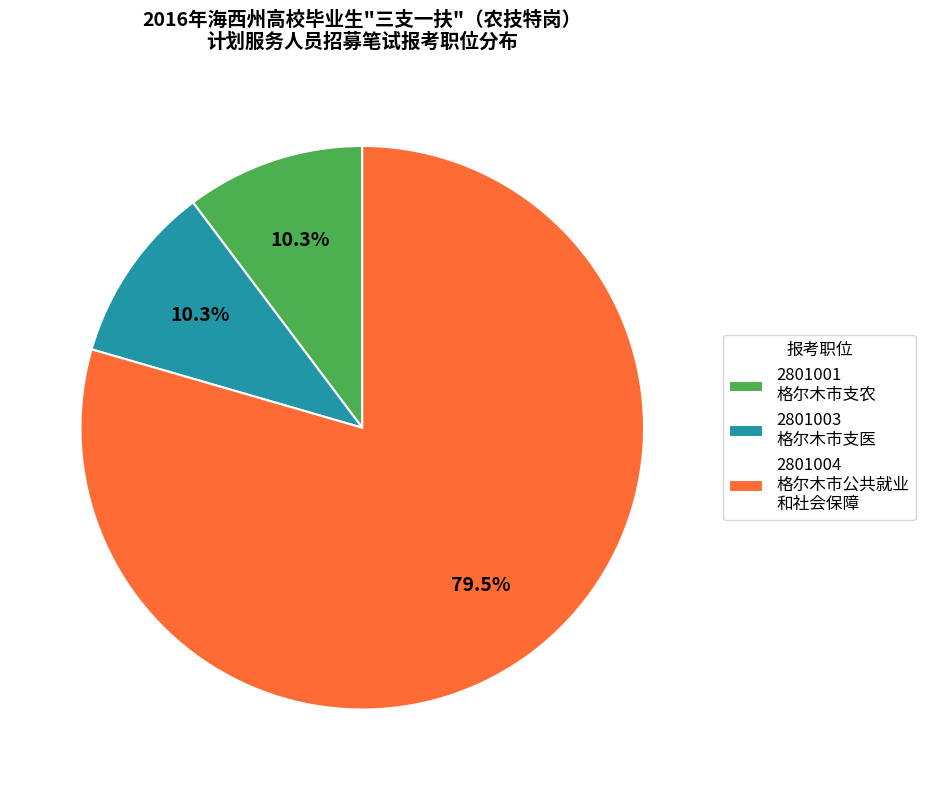

Which slice is the largest?

2801004 格尔木市公共就业 和社会保障